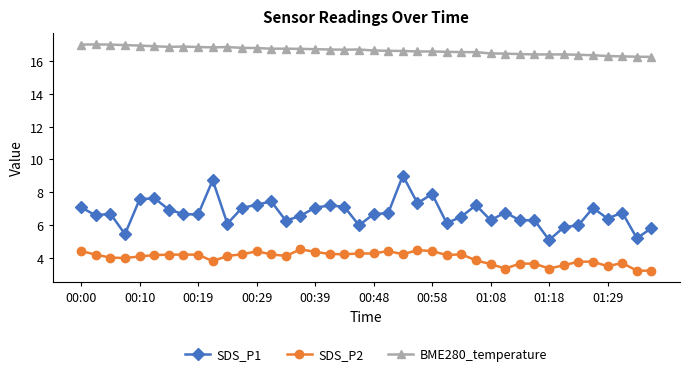

Which series has the widest spread of values?

SDS_P1